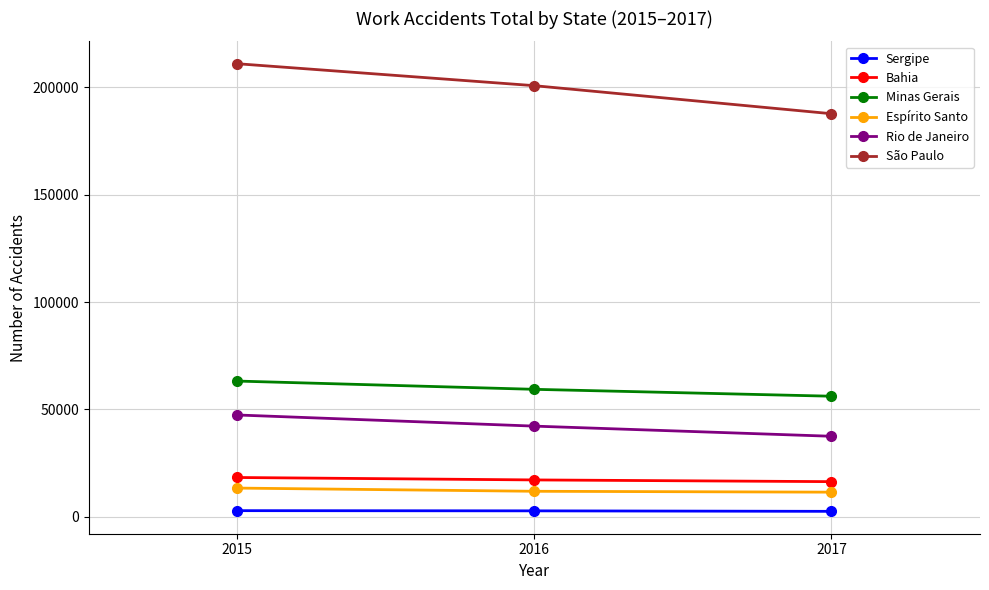

Does the chart display data point markers on the line(s)?

Yes